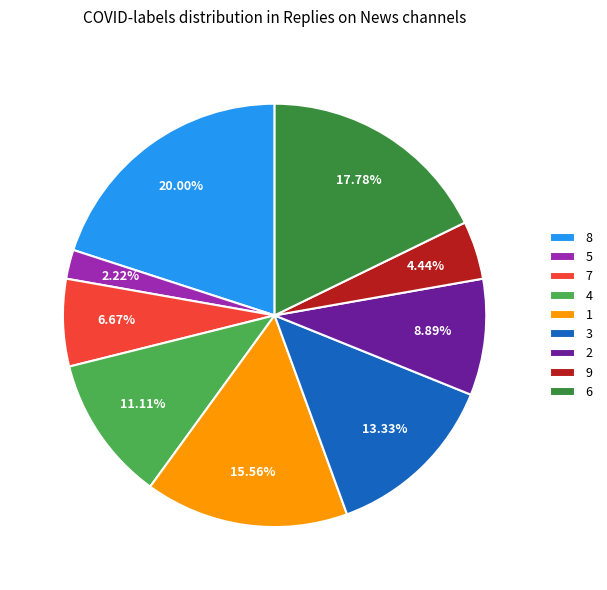

Which has a higher value, 6 or 3?

6